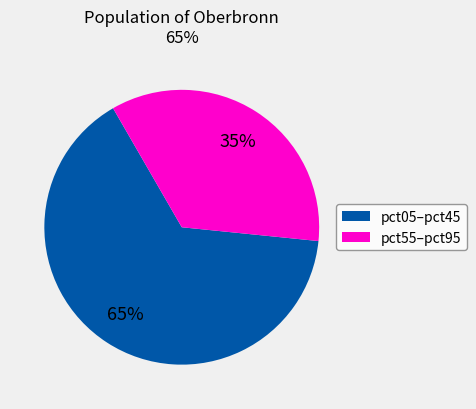

To the nearest percent, what is the difference between the largest and smallest slice percentages?

30%